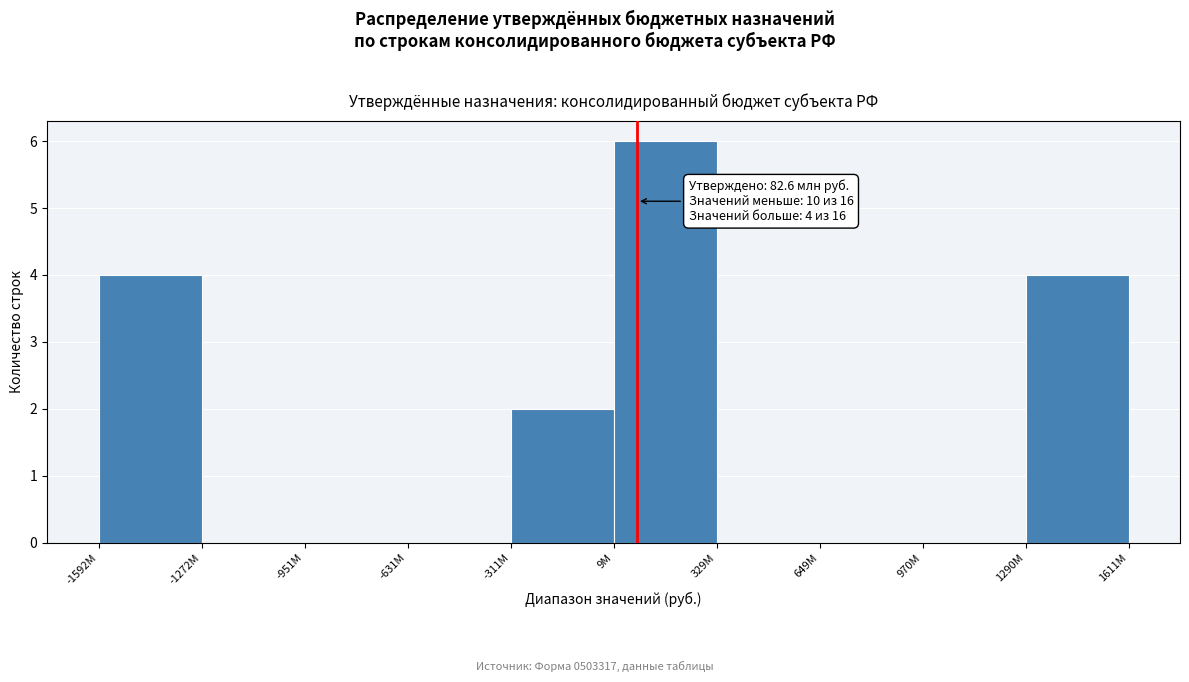

Reading left to right, list all the values displayed in this chart.

-1592M=4	-1272M=0	-951M=0	-631M=0	-311M=2	9M=6	329M=0	649M=0	970M=0	1290M=4